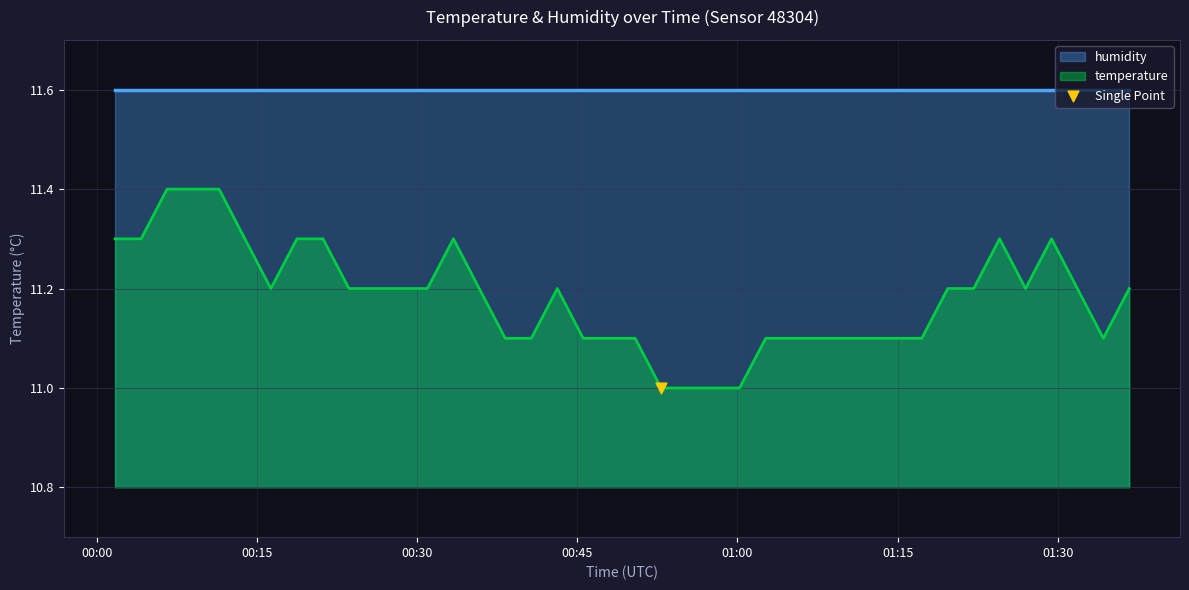

What is the ratio of the value at 2023-01-08T01:02:39 to the value at 2023-01-08T01:09:59?

1.0